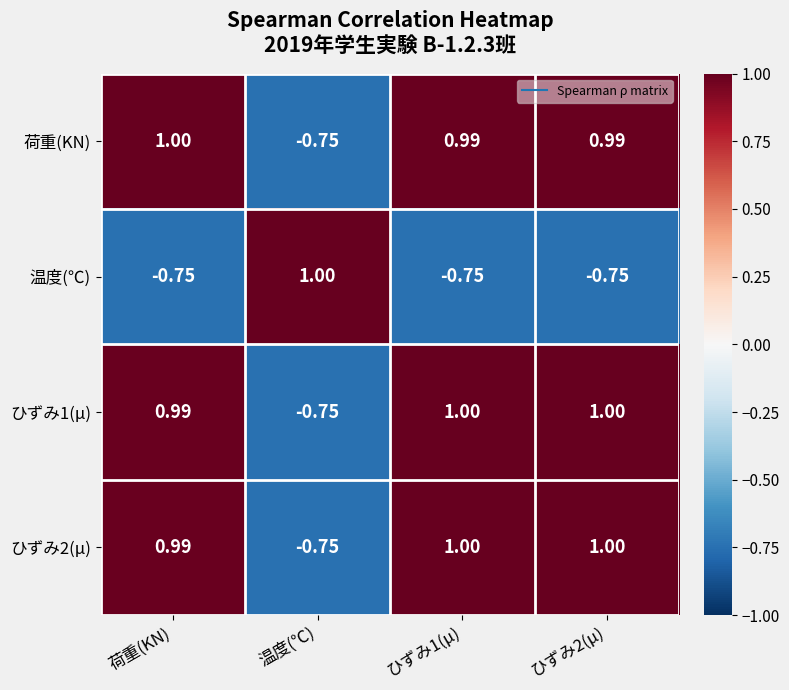

At which label does 荷重(KN) first exceed 0?

荷重(KN)